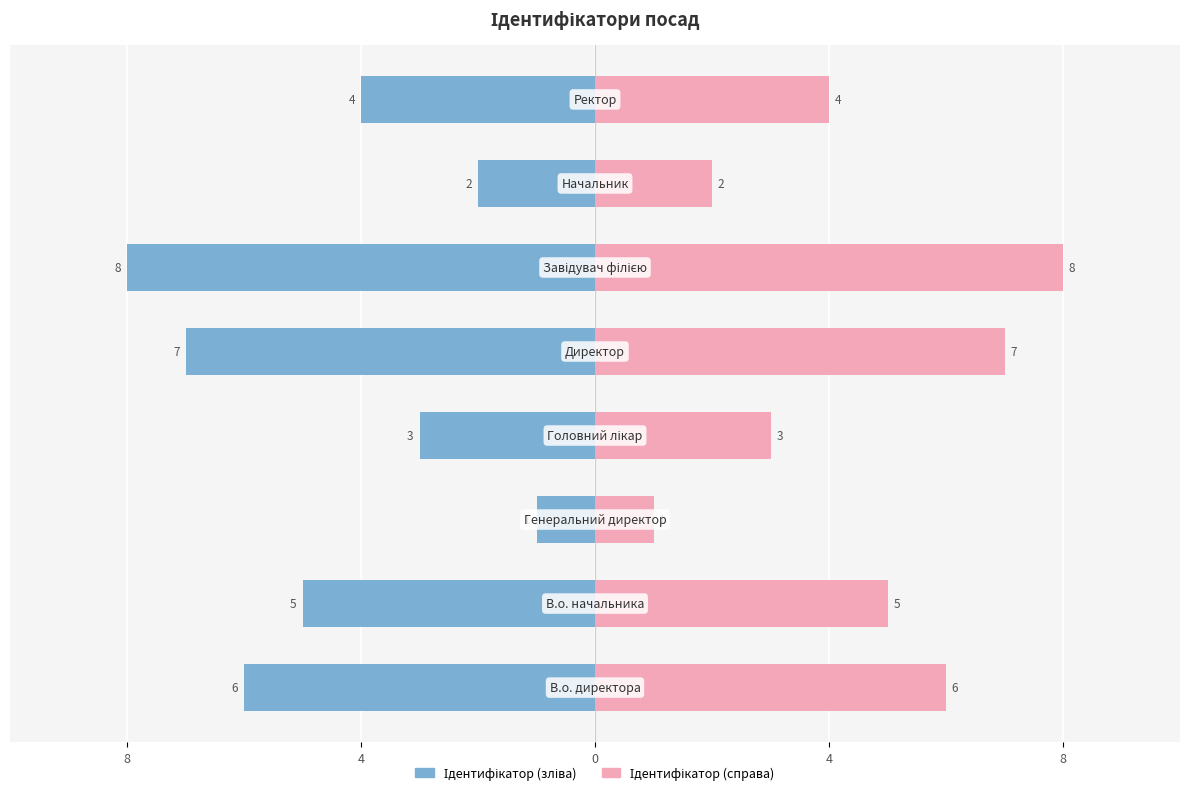

Is it true that Ідентифікатор (зліва) equals -1 at 4?

False